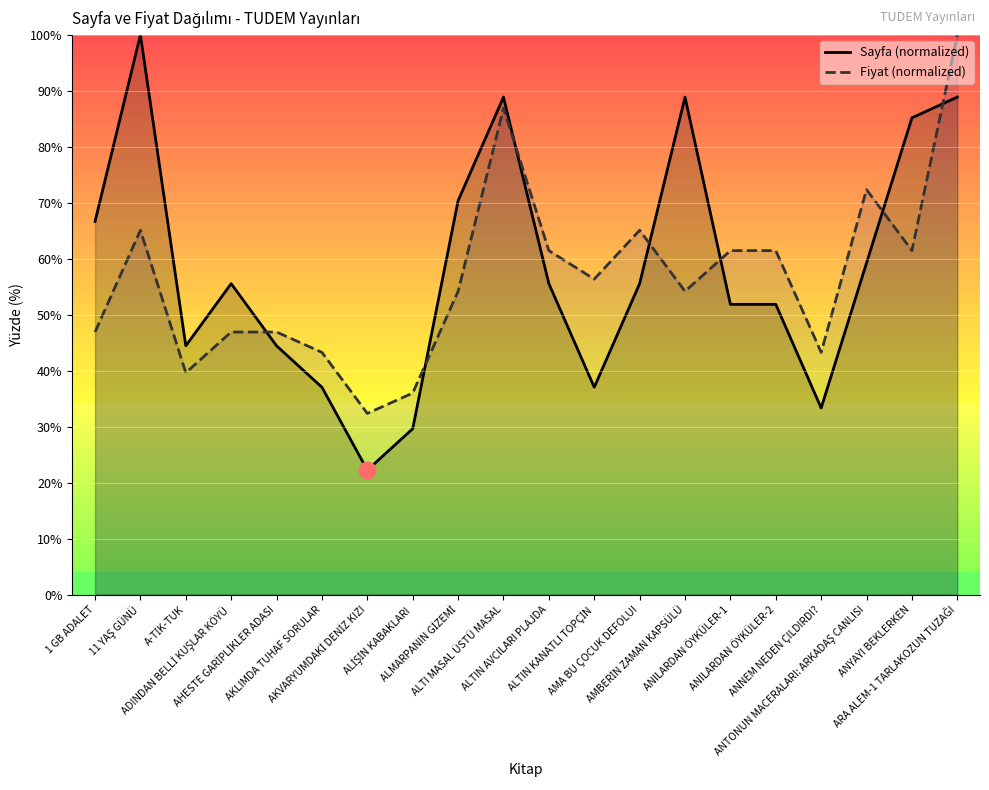

What is the minimum value for Fiyat (normalized)?

32.4